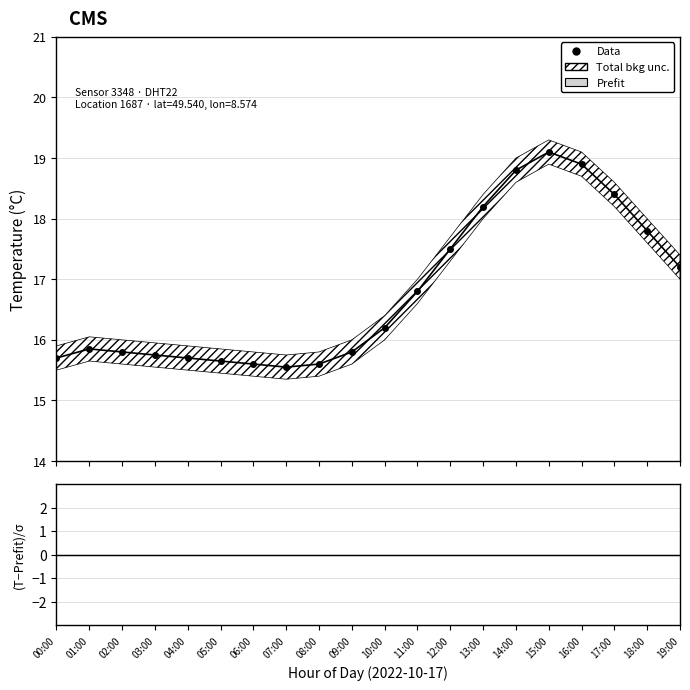

What position from the right is 08:00?

12